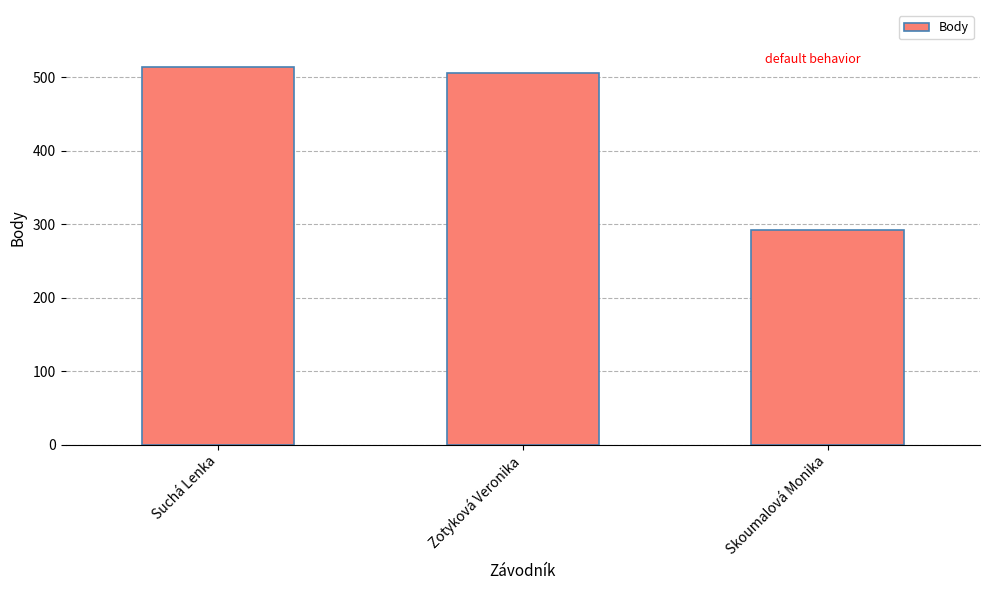

What is the smallest value displayed?

292